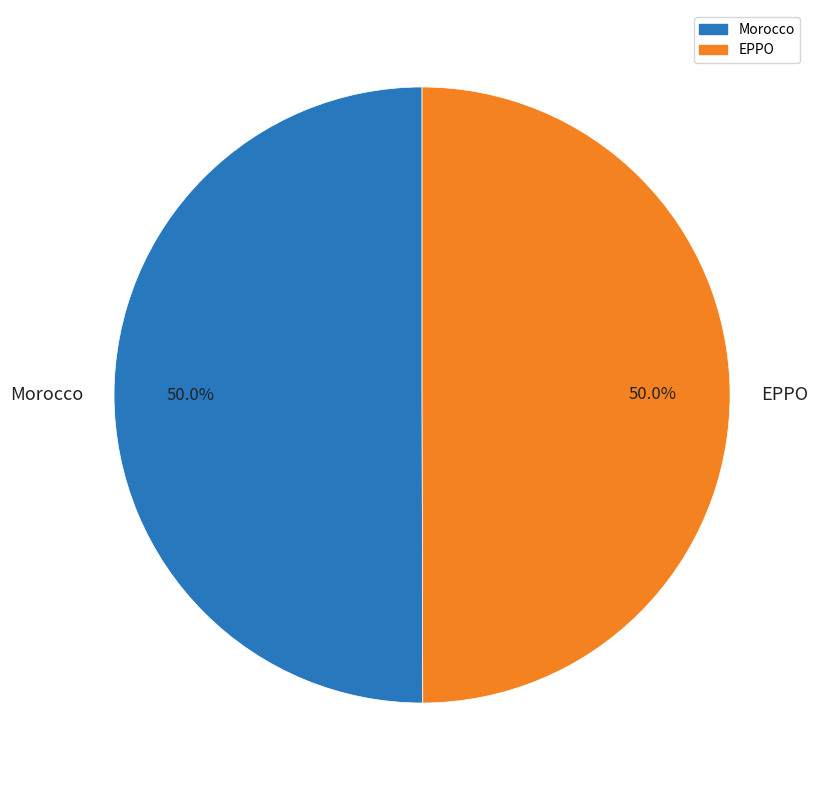

Approximately how many times larger is the value at Morocco compared to EPPO?

1.0